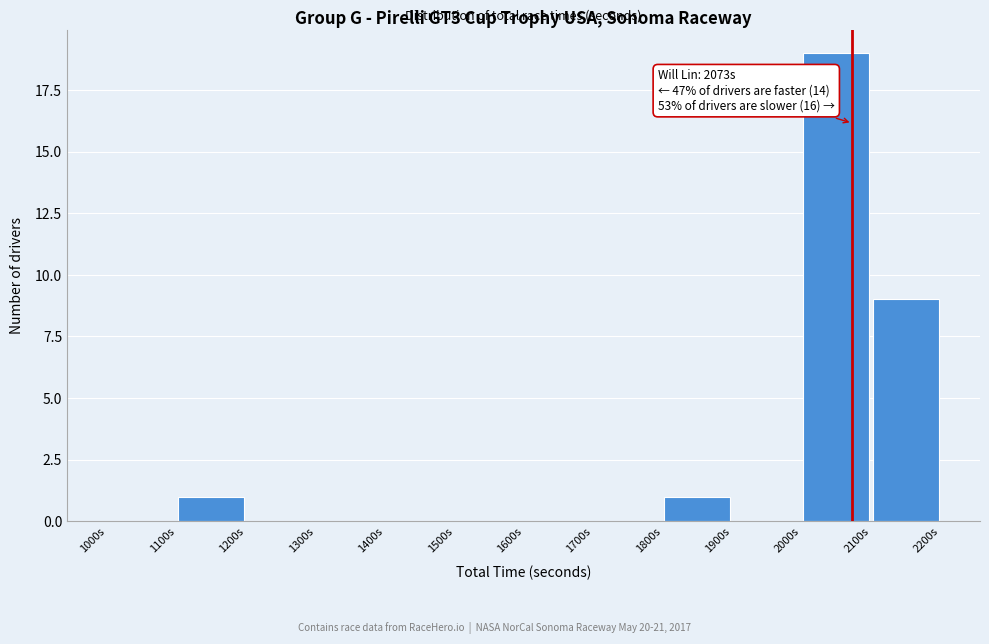

Which range on the x-axis has the tallest bar?

2000 to 2100